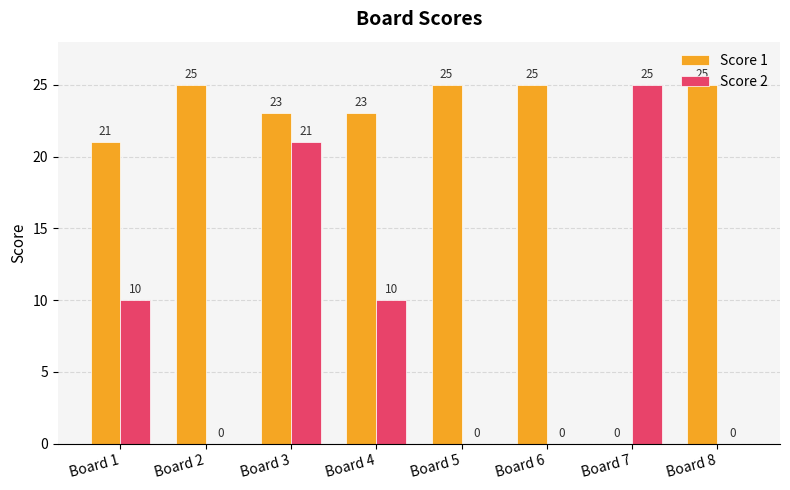

How many groups of bars are there?

8